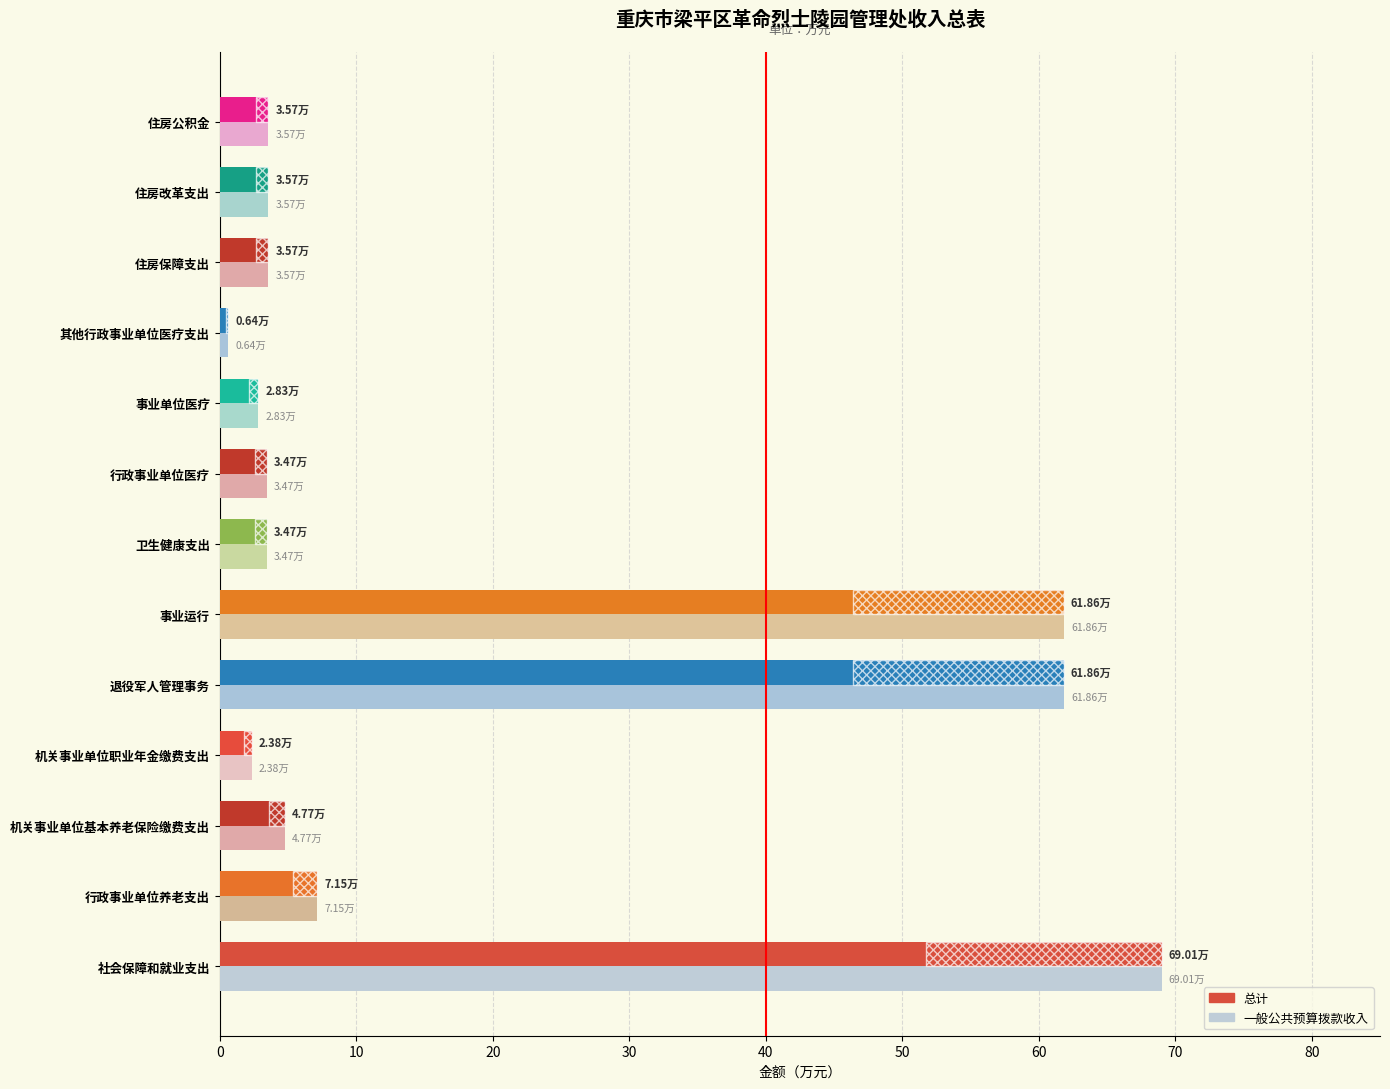

Reading left to right, transcribe all the data shown in this chart.

总计: 69.0	7.2	4.8	2.4	61.9	61.9	3.5	3.5	2.8	0.6	3.6	3.6	3.6
一般公共预算拨款收入: 69.0	7.2	4.8	2.4	61.9	61.9	3.5	3.5	2.8	0.6	3.6	3.6	3.6